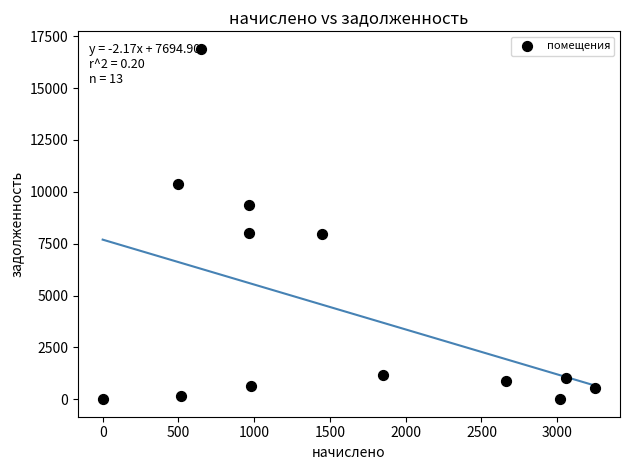

What is the range of Y values (max minus min)?

16894.5